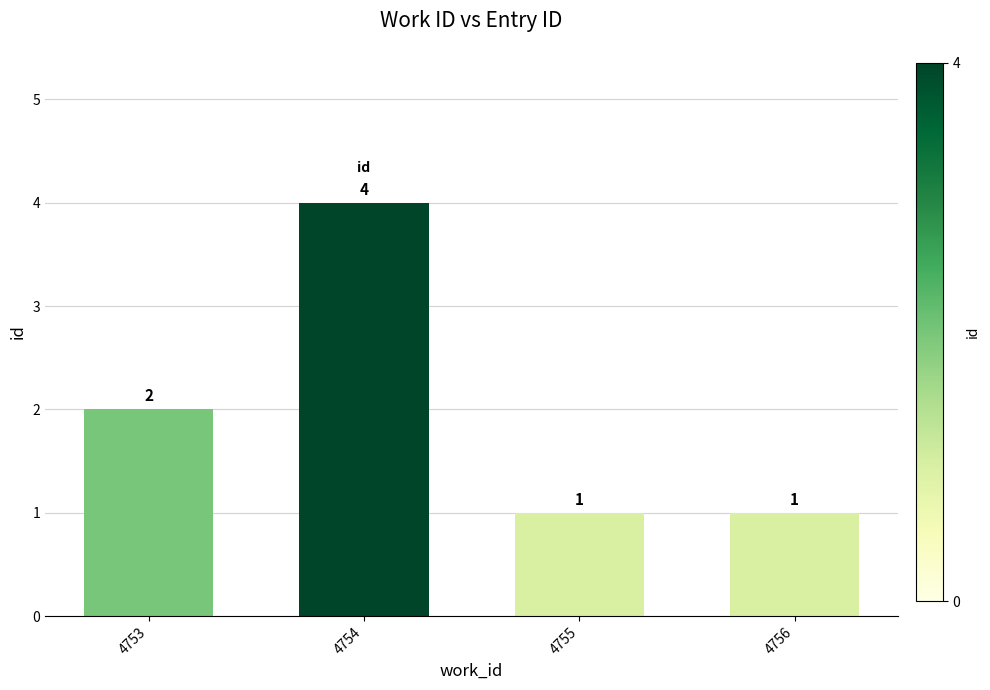

Does the chart contain stacked bars?

No